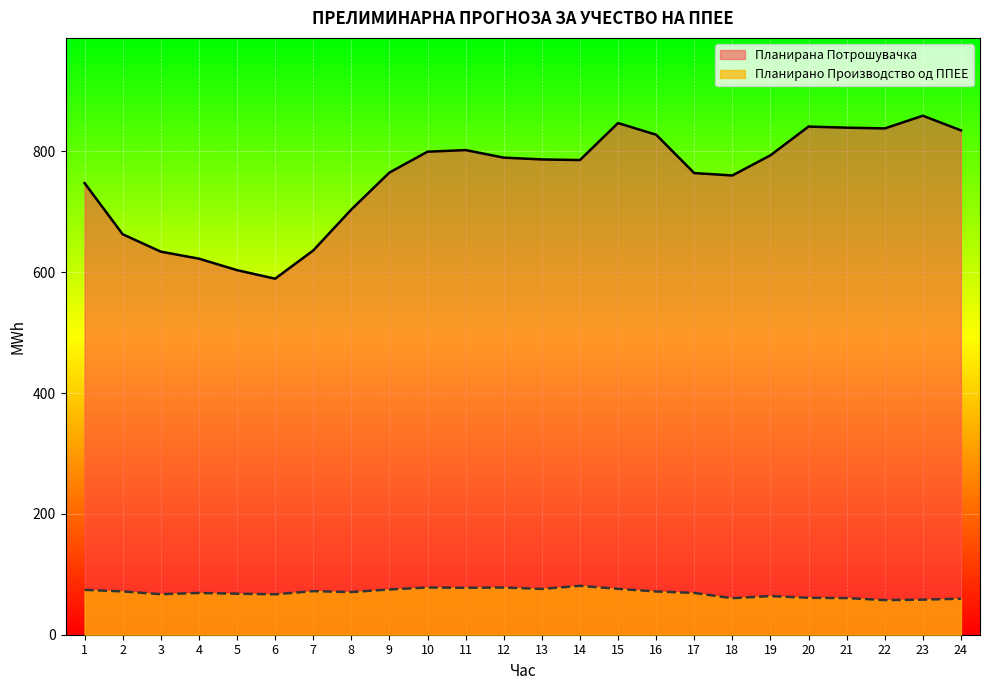

Which label corresponds to the smallest value in the chart?

22